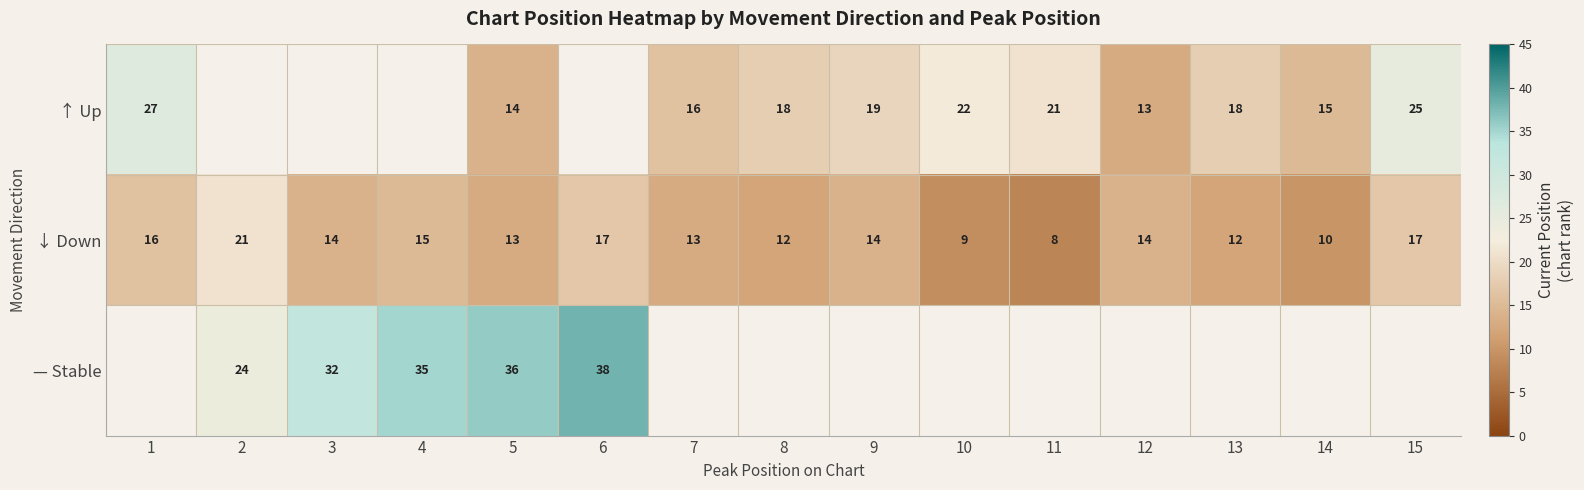

Count the number of data series in this chart.

3